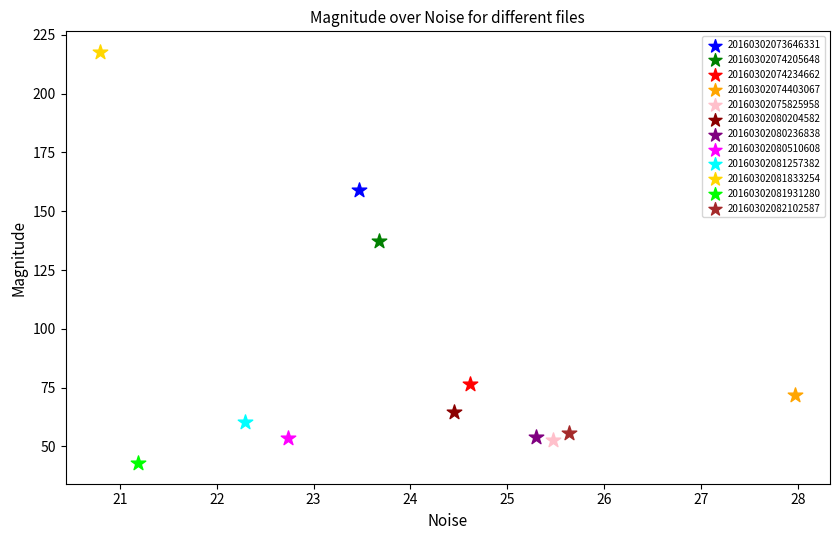

Which series contains the highest Y value?

20160302081833254